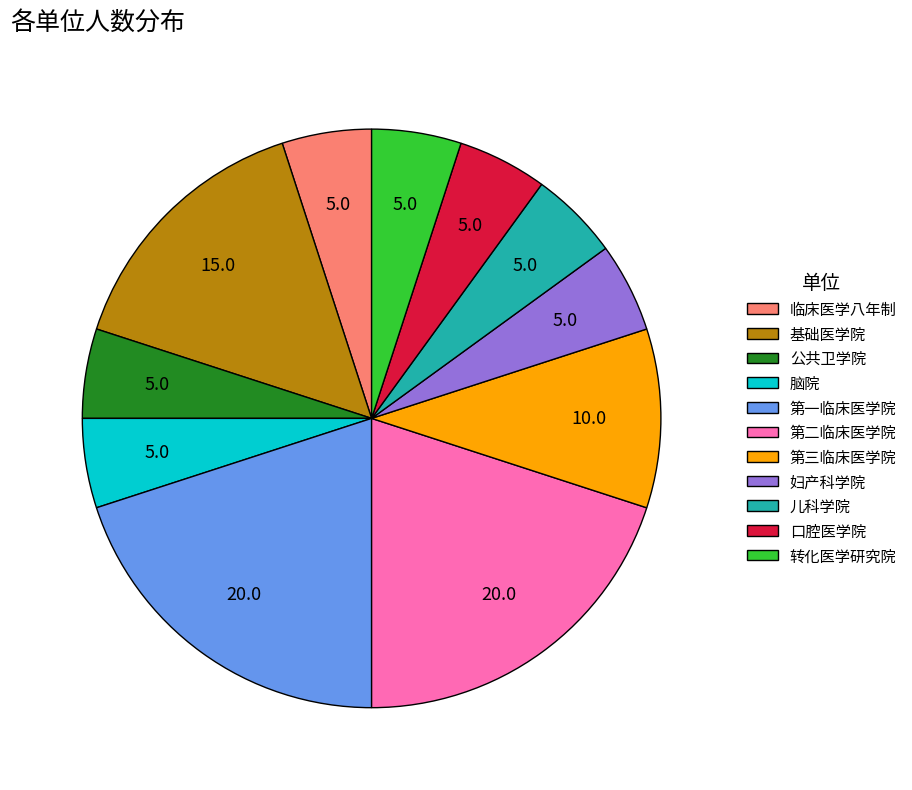

Between 转化医学研究院 and 第三临床医学院, which is larger?

第三临床医学院